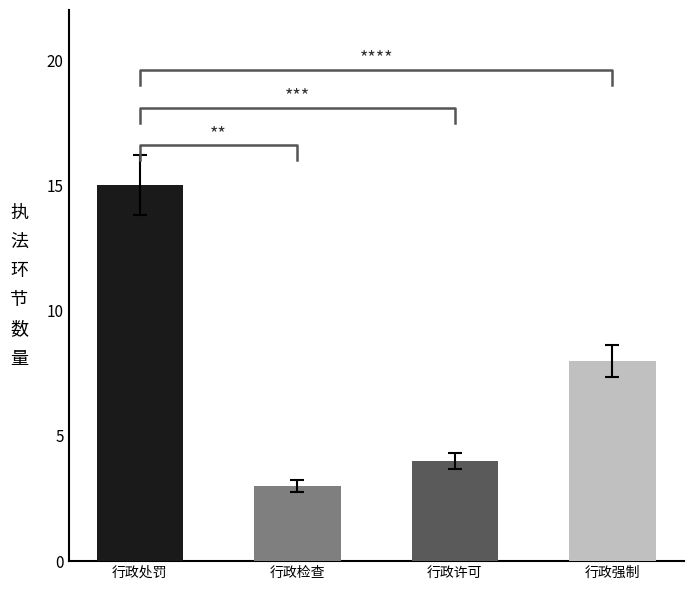

What is the change in value from 行政处罚 to 行政许可?

-11